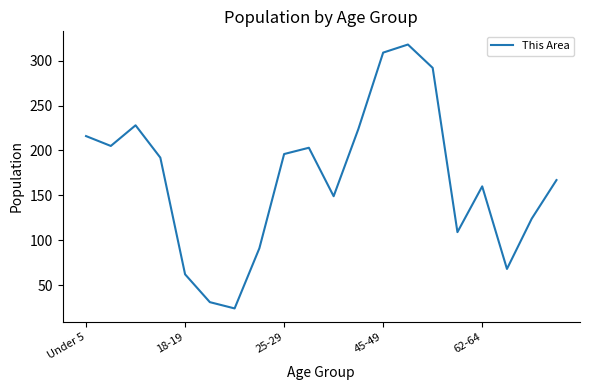

What is the difference between the maximum and minimum values?

294